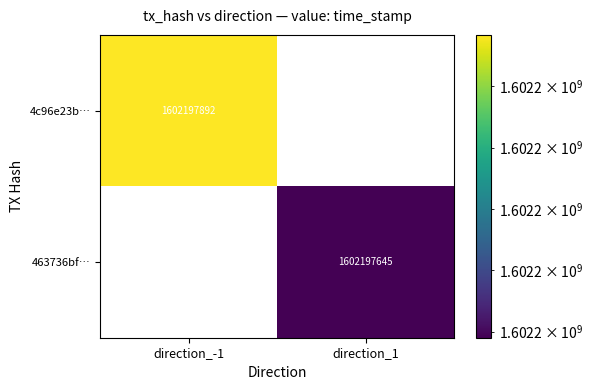

What is the sum of the 4c96e23b… values at direction_-1 and direction_1?

1602197892